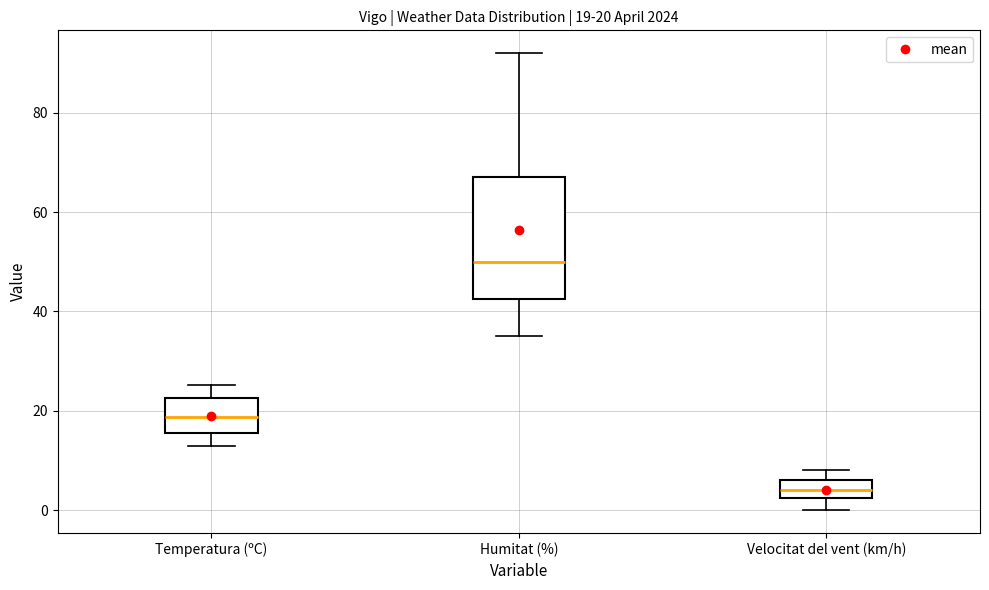

Which box's median line is the lowest?

Velocitat del vent (km/h)